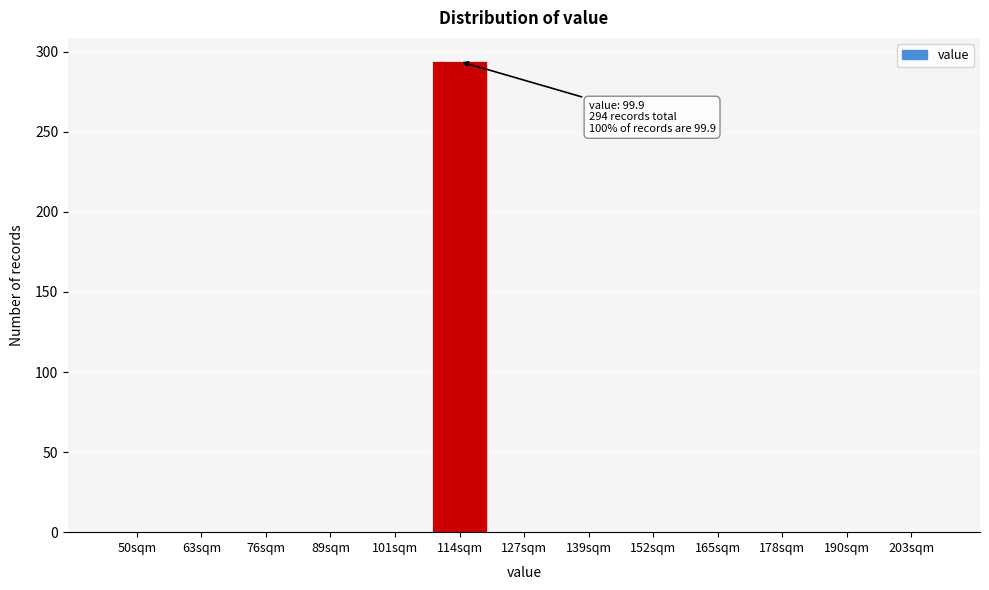

Reading left to right, transcribe all the data shown in this chart.

50sqm=0	63sqm=0	76sqm=0	89sqm=0	101sqm=0	114sqm=294	127sqm=0	139sqm=0	152sqm=0	165sqm=0	178sqm=0	190sqm=0	203sqm=0